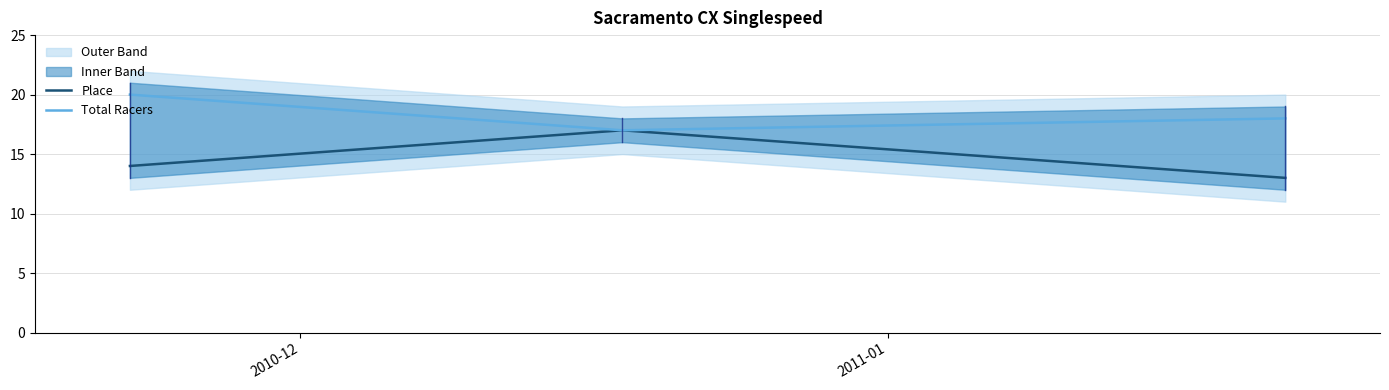

What is the highest value of the Total Racers series?

20